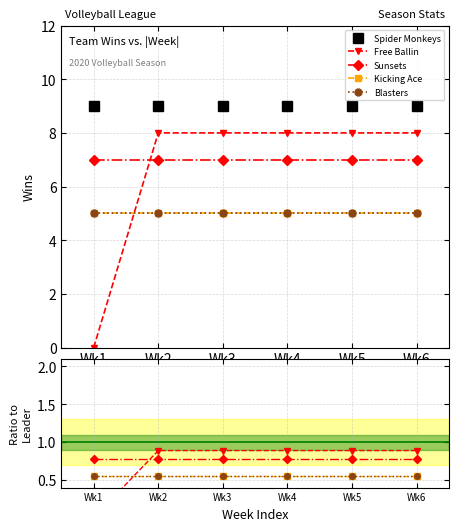

List the labels in order of Kicking Ace value, largest first.

Wk1, Wk2, Wk3, Wk4, Wk5, Wk6